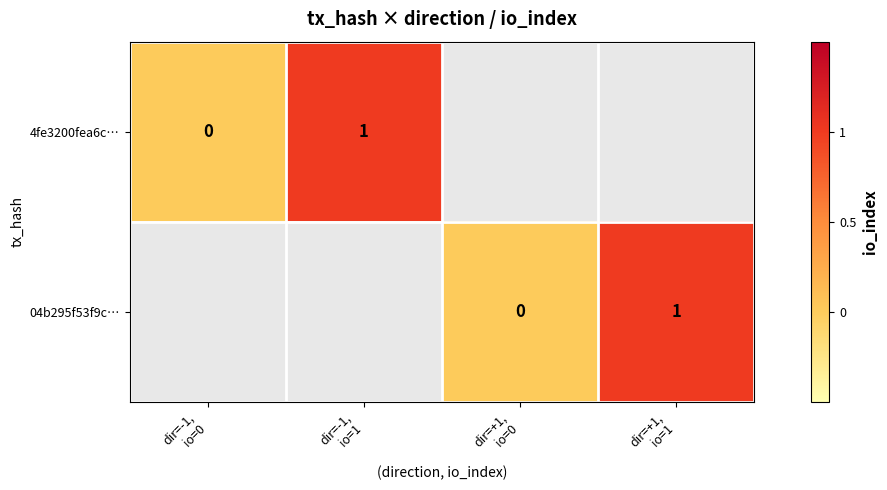

How many distinct data groups are displayed?

2